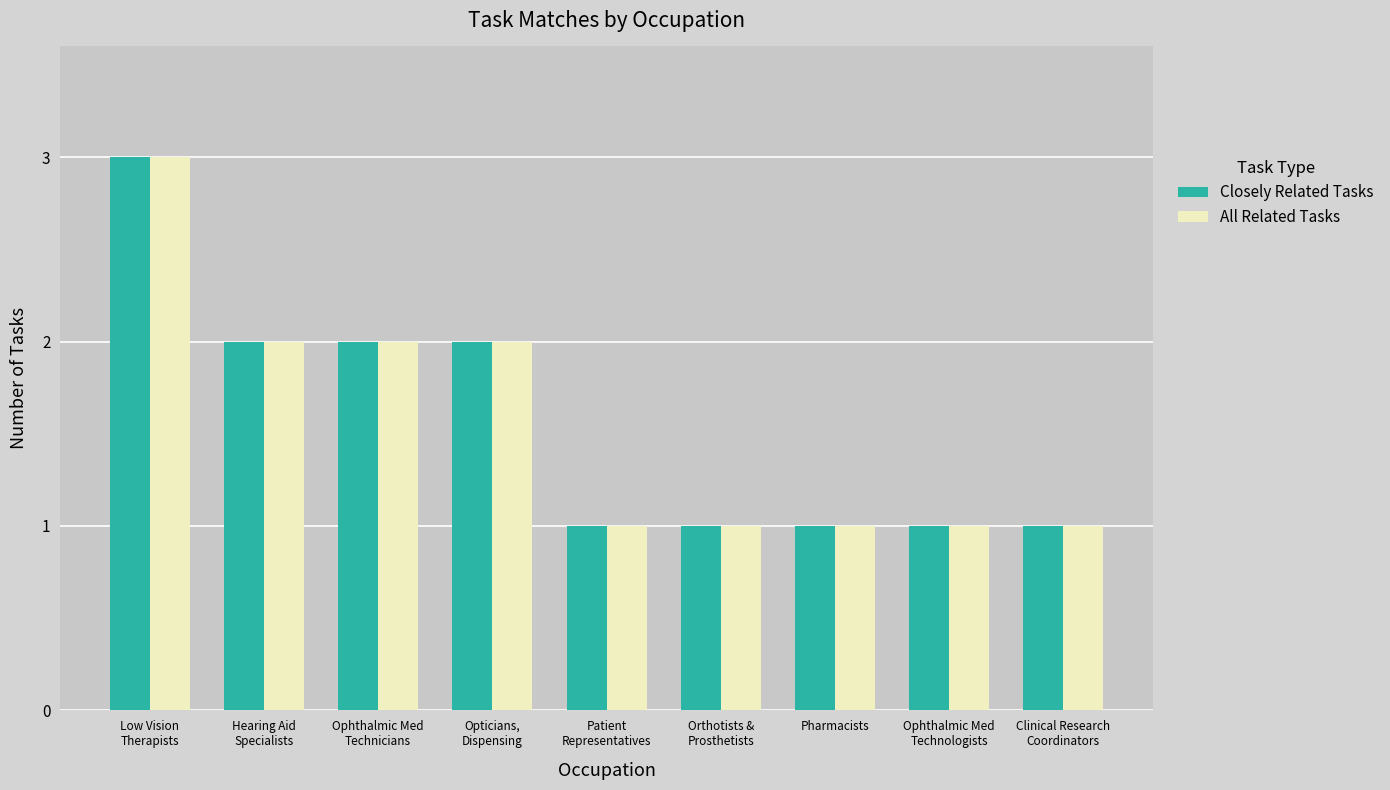

The All Related Tasks series shows 0 at Pharmacists. True or false?

False